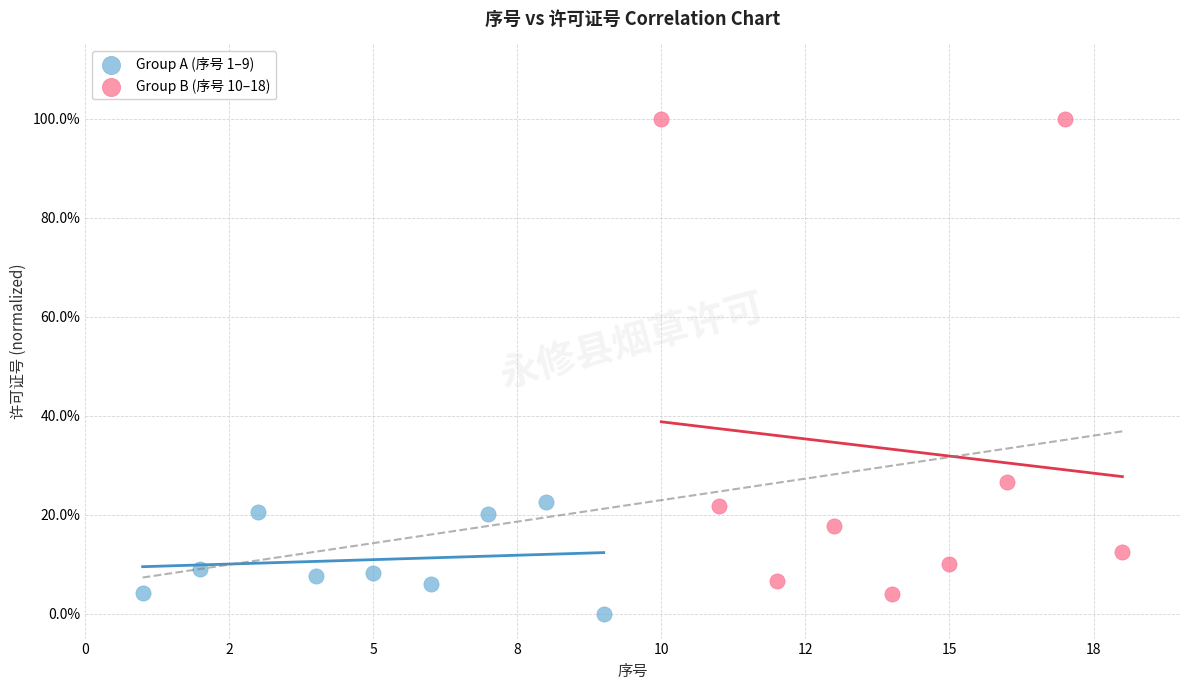

Which series has the widest spread of Y values?

Group B (序号 10–18)